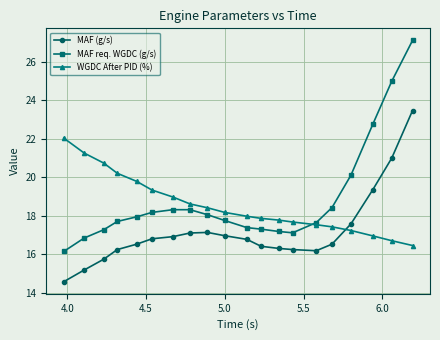

Which series has the largest range (max minus min)?

MAF req. WGDC (g/s)